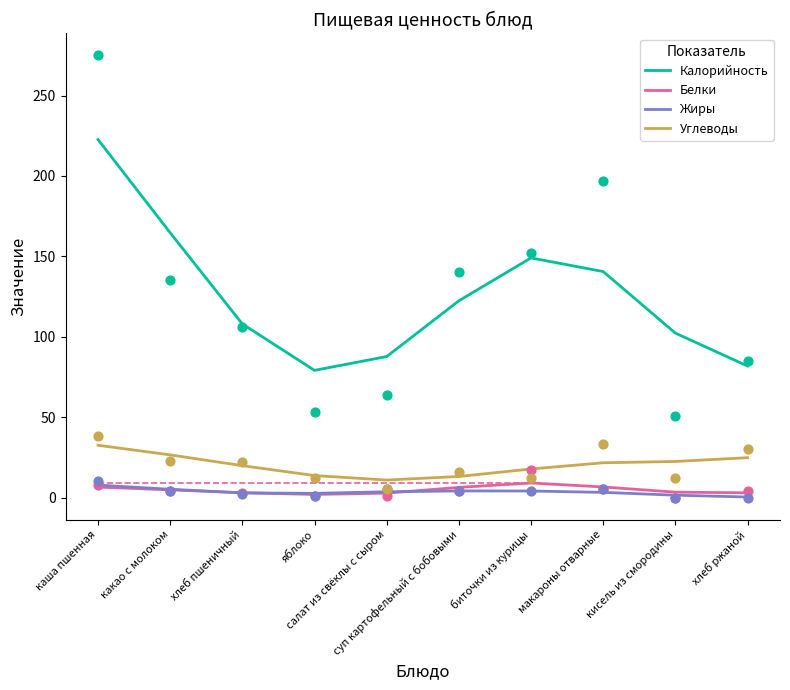

Is the value of Белки at яблоко greater than the value of Калорийность at хлеб пшеничный?

No